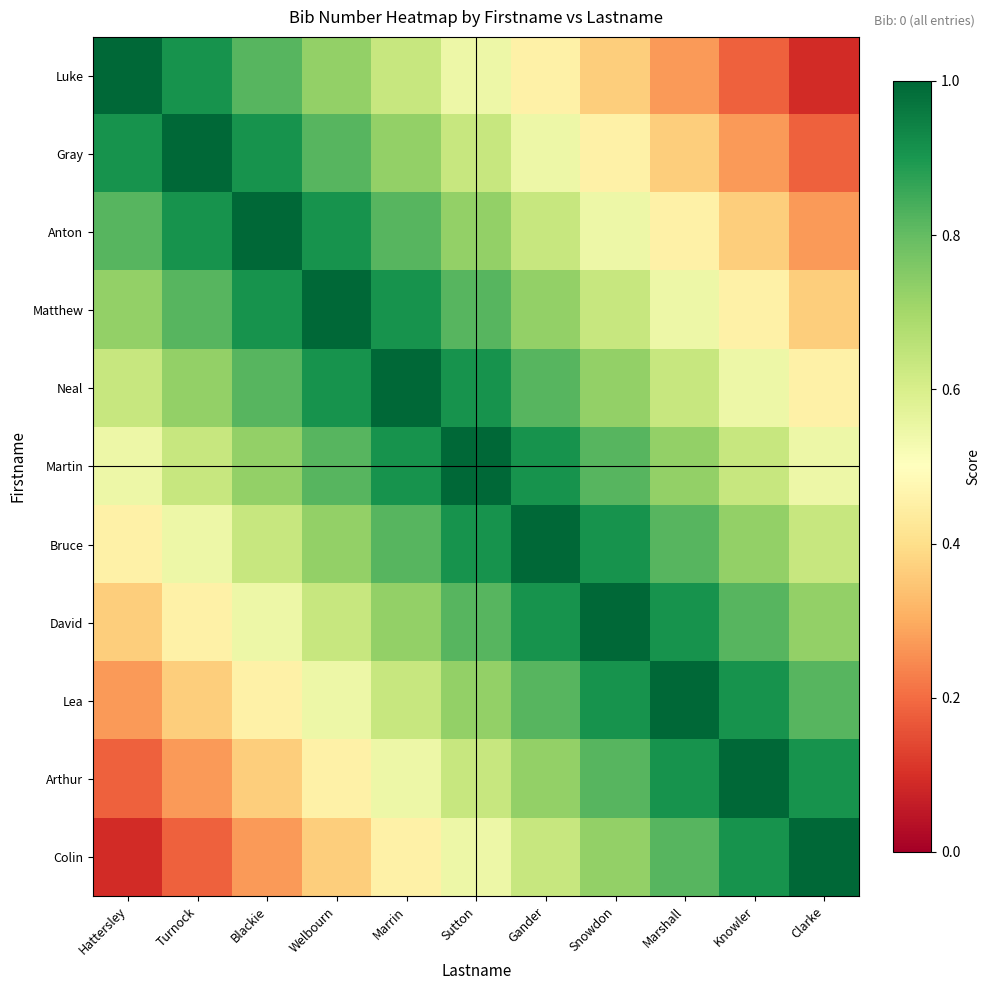

Reading right to left, list all the values displayed in this chart.

Luke: Clarke=0.1	Knowler=0.2	Marshall=0.3	Snowdon=0.4	Gander=0.5	Sutton=0.5	Marrin=0.6	Welbourn=0.7	Blackie=0.8	Turnock=0.9	Hattersley=1.0
Gray: Clarke=0.2	Knowler=0.3	Marshall=0.4	Snowdon=0.5	Gander=0.5	Sutton=0.6	Marrin=0.7	Welbourn=0.8	Blackie=0.9	Turnock=1.0	Hattersley=0.9
Anton: Clarke=0.3	Knowler=0.4	Marshall=0.5	Snowdon=0.5	Gander=0.6	Sutton=0.7	Marrin=0.8	Welbourn=0.9	Blackie=1.0	Turnock=0.9	Hattersley=0.8
Matthew: Clarke=0.4	Knowler=0.5	Marshall=0.5	Snowdon=0.6	Gander=0.7	Sutton=0.8	Marrin=0.9	Welbourn=1.0	Blackie=0.9	Turnock=0.8	Hattersley=0.7
Neal: Clarke=0.5	Knowler=0.5	Marshall=0.6	Snowdon=0.7	Gander=0.8	Sutton=0.9	Marrin=1.0	Welbourn=0.9	Blackie=0.8	Turnock=0.7	Hattersley=0.6
Martin: Clarke=0.5	Knowler=0.6	Marshall=0.7	Snowdon=0.8	Gander=0.9	Sutton=1.0	Marrin=0.9	Welbourn=0.8	Blackie=0.7	Turnock=0.6	Hattersley=0.5
Bruce: Clarke=0.6	Knowler=0.7	Marshall=0.8	Snowdon=0.9	Gander=1.0	Sutton=0.9	Marrin=0.8	Welbourn=0.7	Blackie=0.6	Turnock=0.5	Hattersley=0.5
David: Clarke=0.7	Knowler=0.8	Marshall=0.9	Snowdon=1.0	Gander=0.9	Sutton=0.8	Marrin=0.7	Welbourn=0.6	Blackie=0.5	Turnock=0.5	Hattersley=0.4
Lea: Clarke=0.8	Knowler=0.9	Marshall=1.0	Snowdon=0.9	Gander=0.8	Sutton=0.7	Marrin=0.6	Welbourn=0.5	Blackie=0.5	Turnock=0.4	Hattersley=0.3
Arthur: Clarke=0.9	Knowler=1.0	Marshall=0.9	Snowdon=0.8	Gander=0.7	Sutton=0.6	Marrin=0.5	Welbourn=0.5	Blackie=0.4	Turnock=0.3	Hattersley=0.2
Colin: Clarke=1.0	Knowler=0.9	Marshall=0.8	Snowdon=0.7	Gander=0.6	Sutton=0.5	Marrin=0.5	Welbourn=0.4	Blackie=0.3	Turnock=0.2	Hattersley=0.1